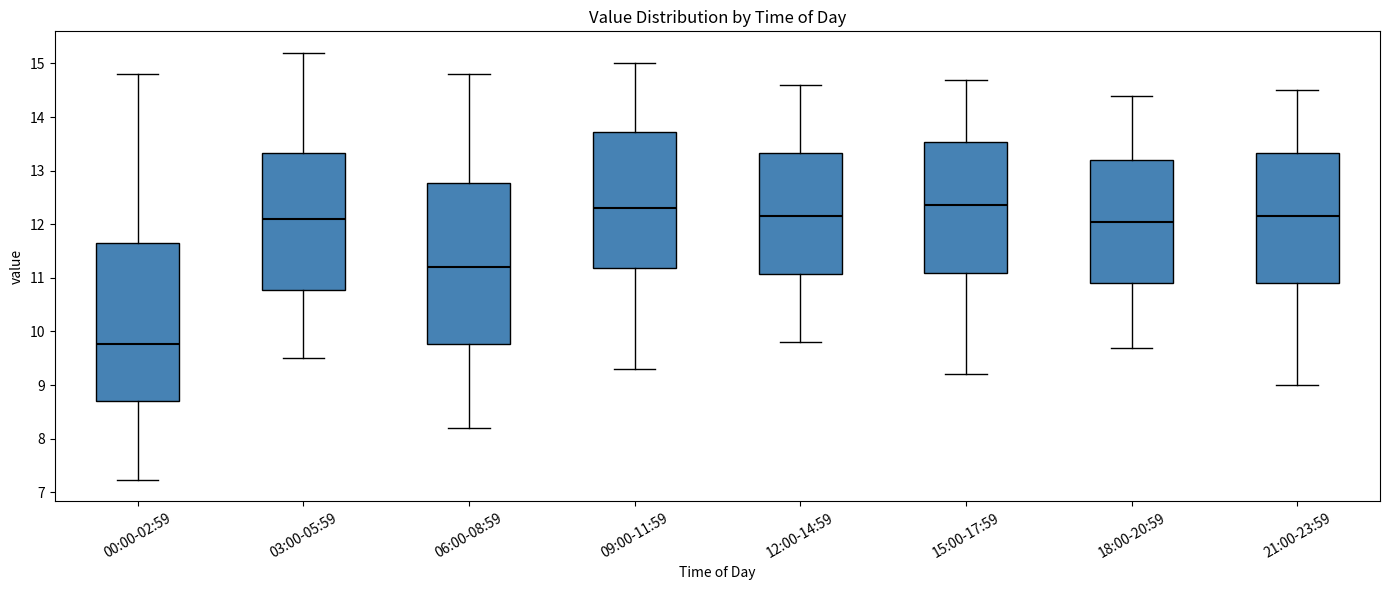

Reading left to right, read every box against the y-axis: the position of its median line, the range the box covers, and the ends of its whiskers. The values are not printed on the chart, so give them approximately, as read against the axis.

00:00-02:59: median 9.8, box 8.7 to 11.6, whiskers 7.2 to 14.8
03:00-05:59: median 12.1, box 10.8 to 13.3, whiskers 9.5 to 15.2
06:00-08:59: median 11.2, box 9.8 to 12.8, whiskers 8.2 to 14.8
09:00-11:59: median 12.3, box 11.2 to 13.7, whiskers 9.3 to 15.0
12:00-14:59: median 12.2, box 11.1 to 13.3, whiskers 9.8 to 14.6
15:00-17:59: median 12.4, box 11.1 to 13.5, whiskers 9.2 to 14.7
18:00-20:59: median 12.1, box 10.9 to 13.2, whiskers 9.7 to 14.4
21:00-23:59: median 12.2, box 10.9 to 13.3, whiskers 9.0 to 14.5